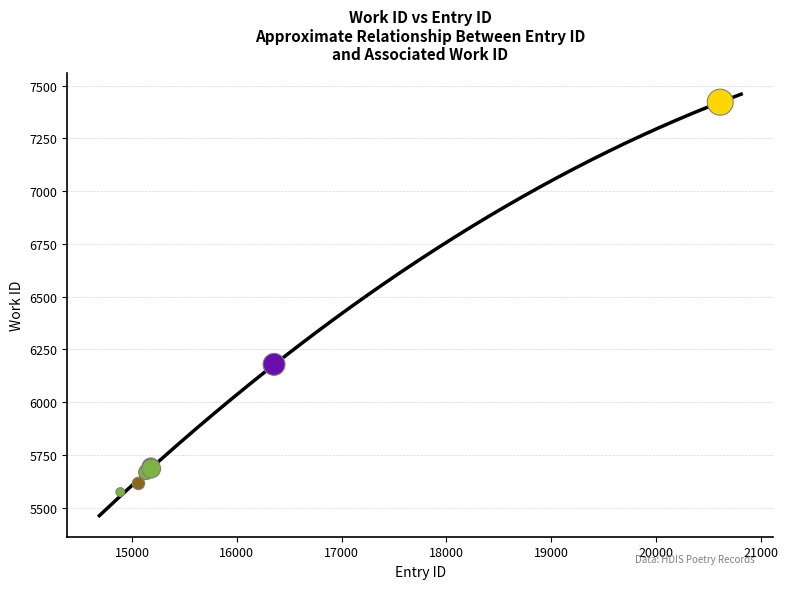

What Y value in the scatter plot is closest to 6497?

6179